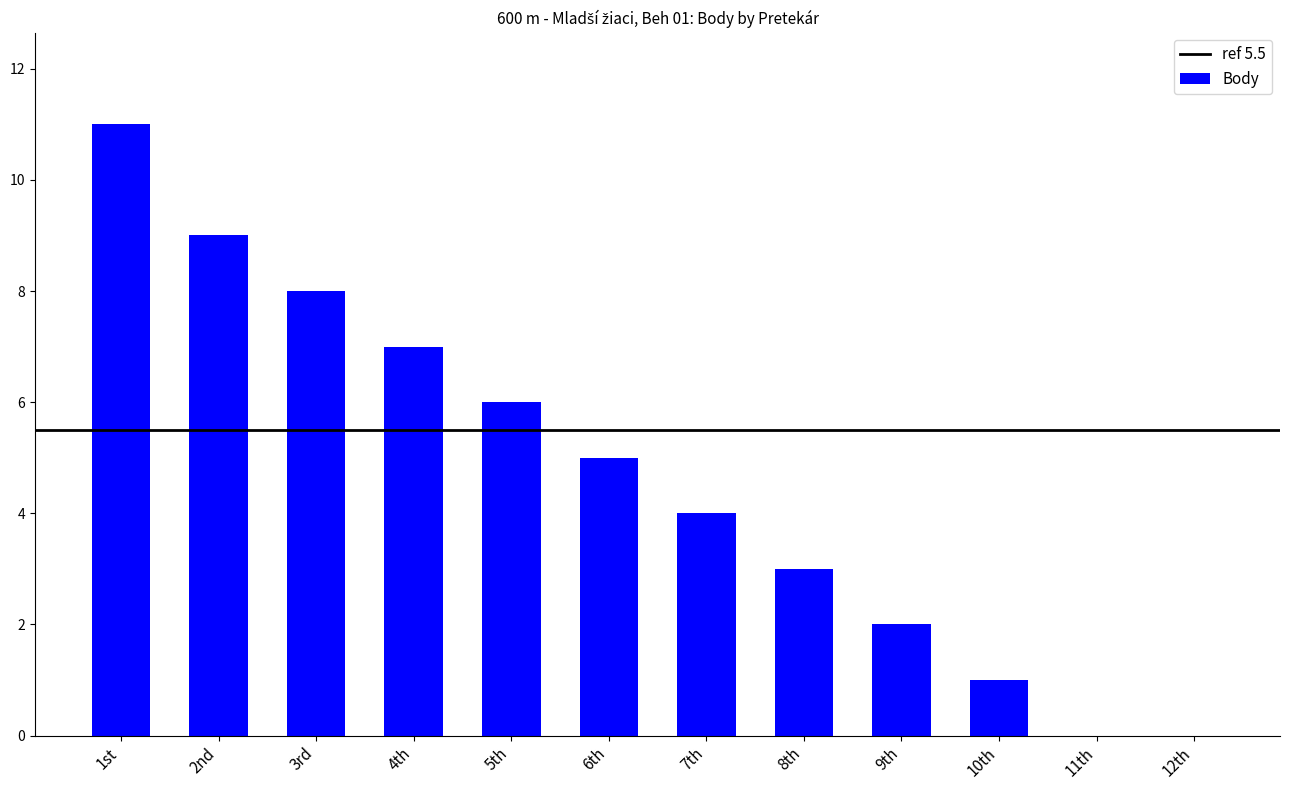

What is the sum of all values?

56